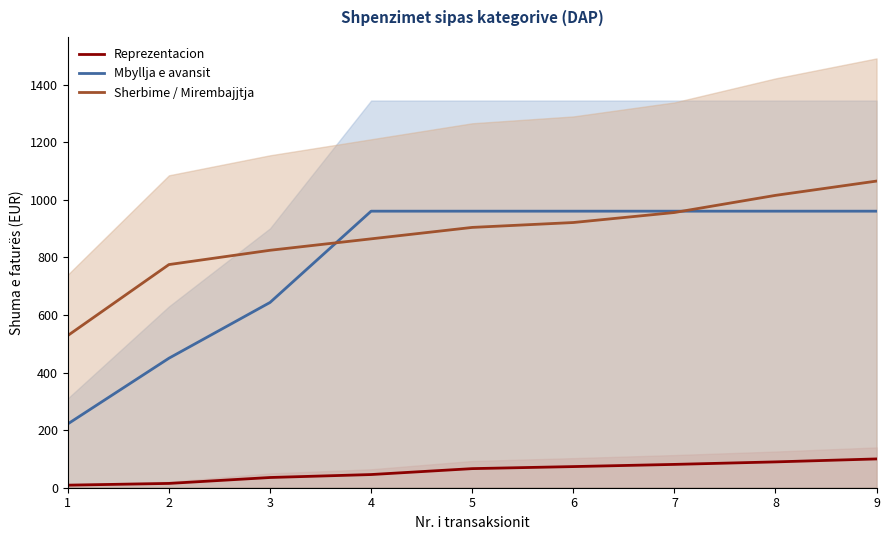

How many data points does each series have?

9